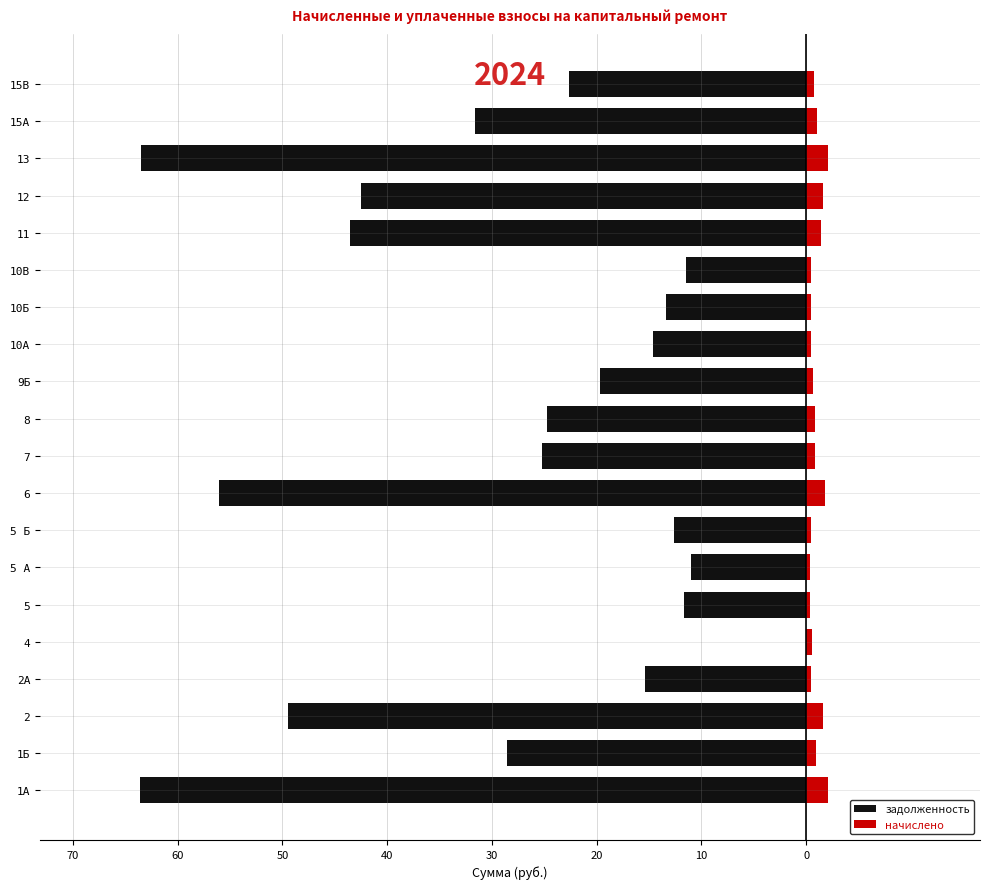

What is the value of the начислено bar at the 18th from the left?

2.1